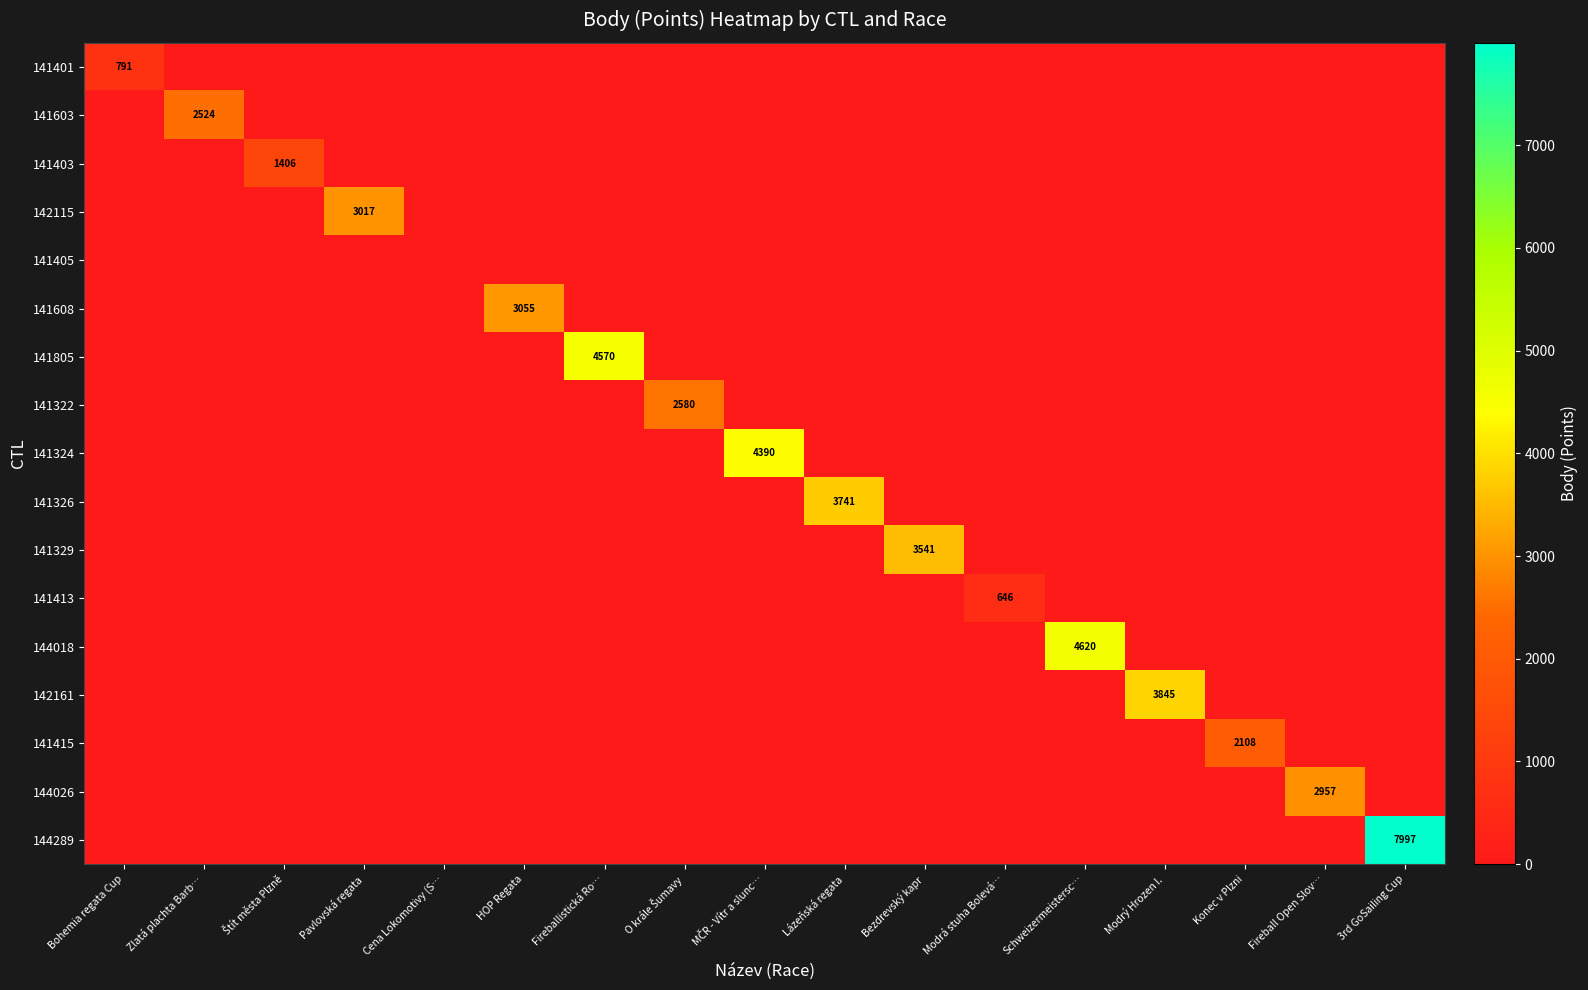

Is it true that 142161 equals 6601 at Modrý Hrozen I.?

False